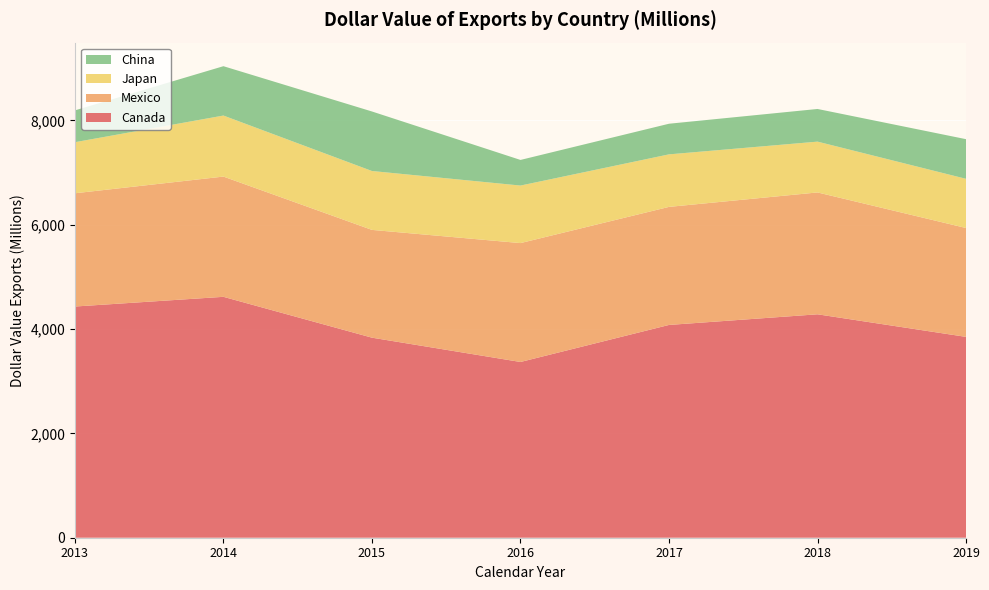

Reading left to right, transcribe all the data shown in this chart.

Canada: 2013=4432	2014=4618	2015=3835	2016=3369	2017=4079	2018=4283	2019=3850
Mexico: 2013=2171	2014=2305	2015=2066	2016=2279	2017=2263	2018=2336	2019=2087
Japan: 2013=979	2014=1170	2015=1129	2016=1103	2017=1007	2018=974	2019=943
China: 2013=610	2014=946	2015=1141	2016=491	2017=587	2018=626	2019=760